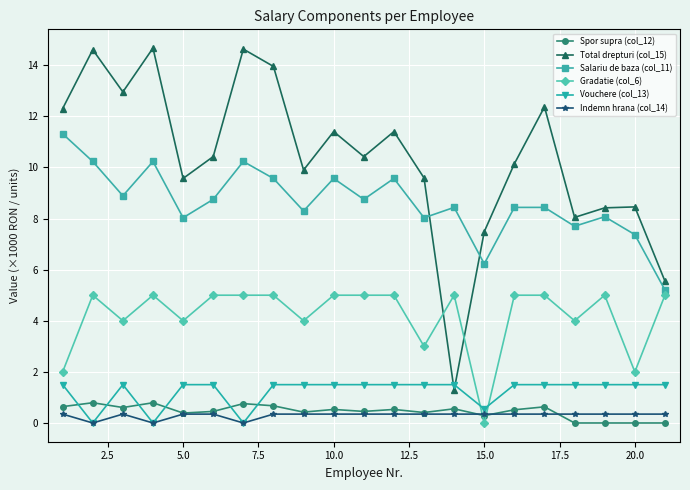

What is the minimum value for Total drepturi (col_15)?

1.3